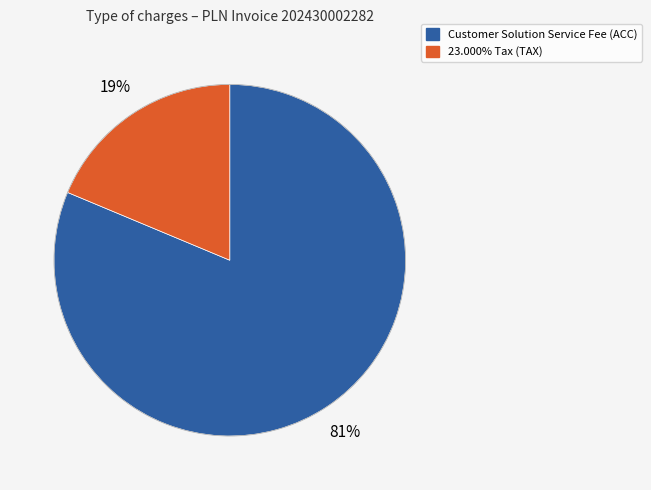

To the nearest percent, what is the average slice percentage?

50%